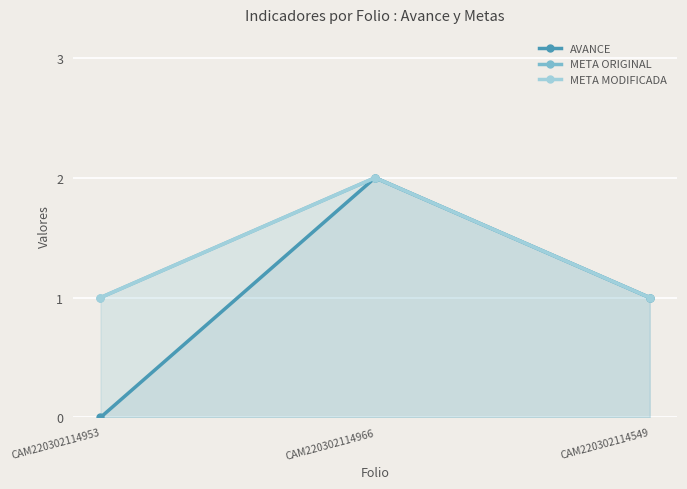

At which label does META ORIGINAL reach its peak?

CAM220302114966